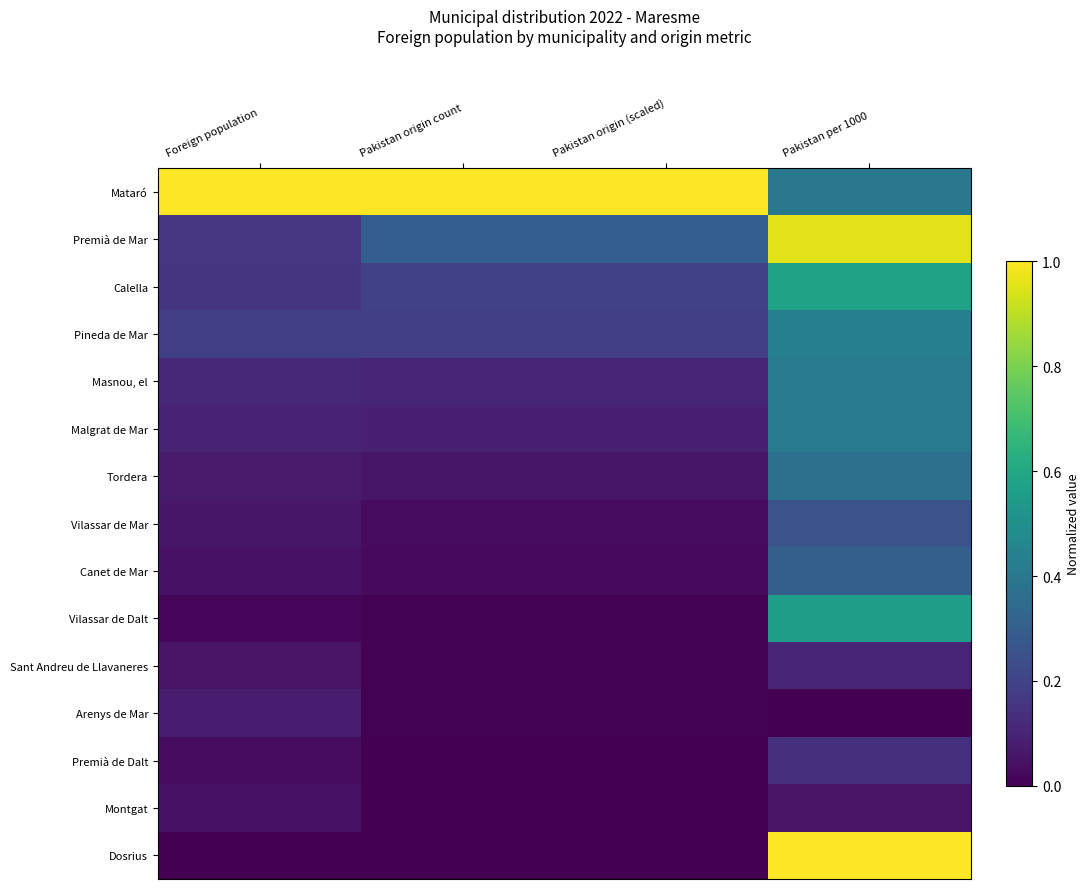

What is the difference between the highest and lowest values at Pakistan origin (scaled)?

1.0